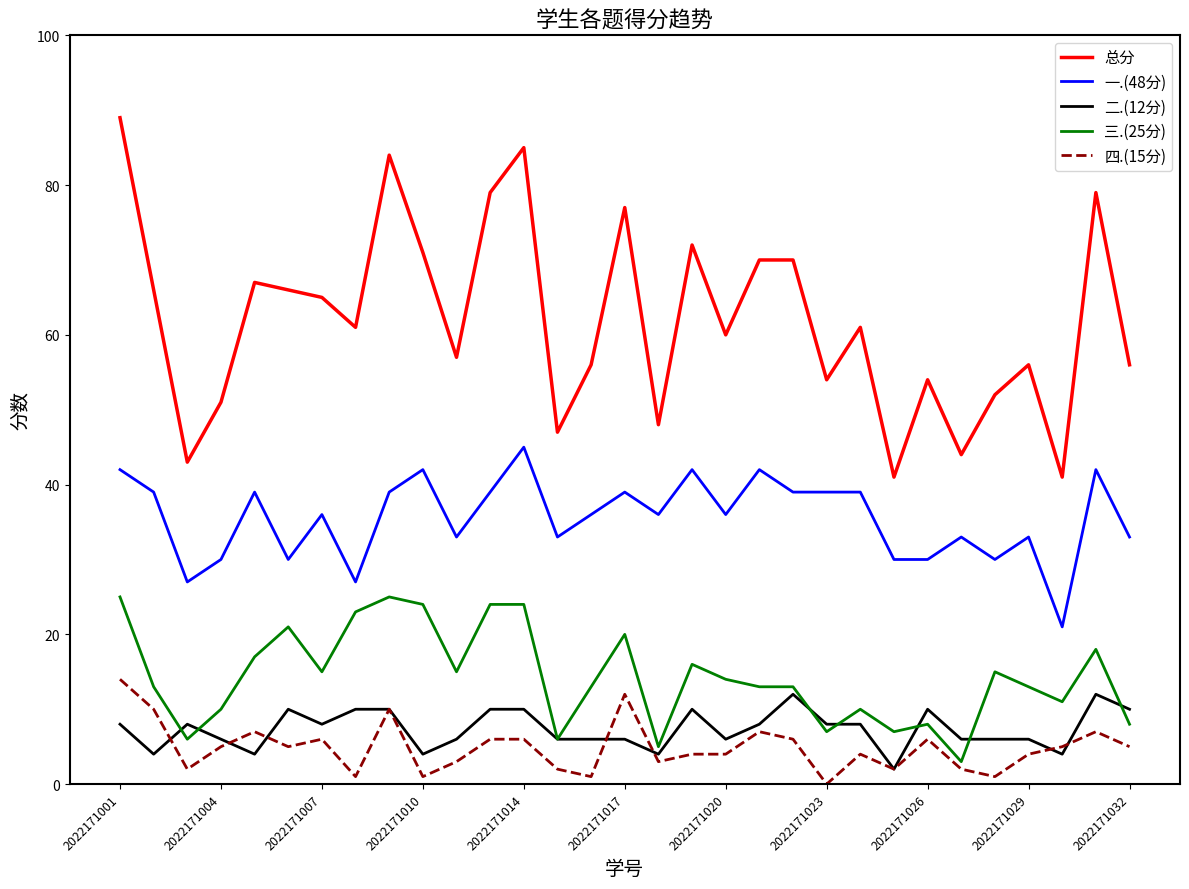

Which series has the largest range (max minus min)?

总分